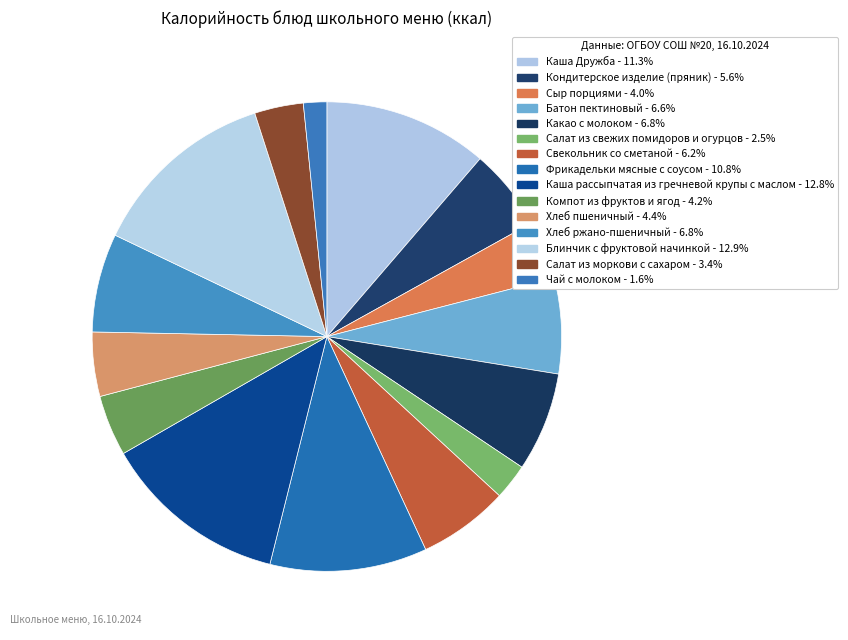

What is the change in value from Компот из фруктов и ягод to Блинчик с фруктовой начинкой?

+138.8